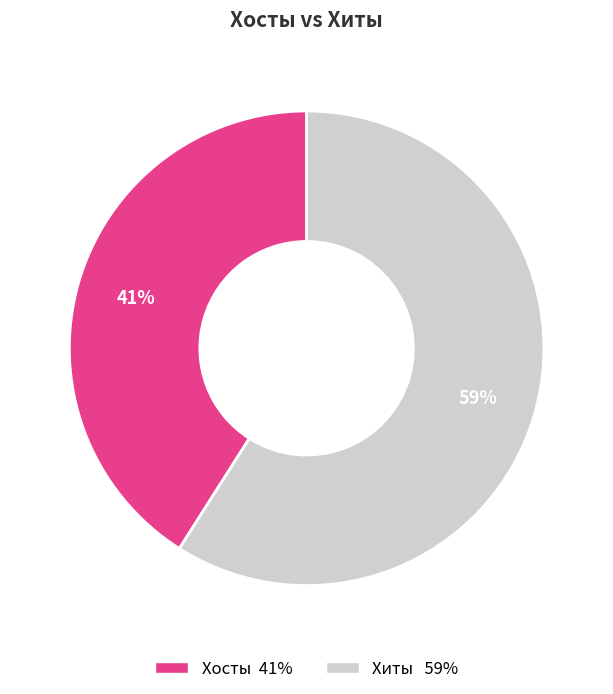

To the nearest percent, what is the average slice percentage?

50%